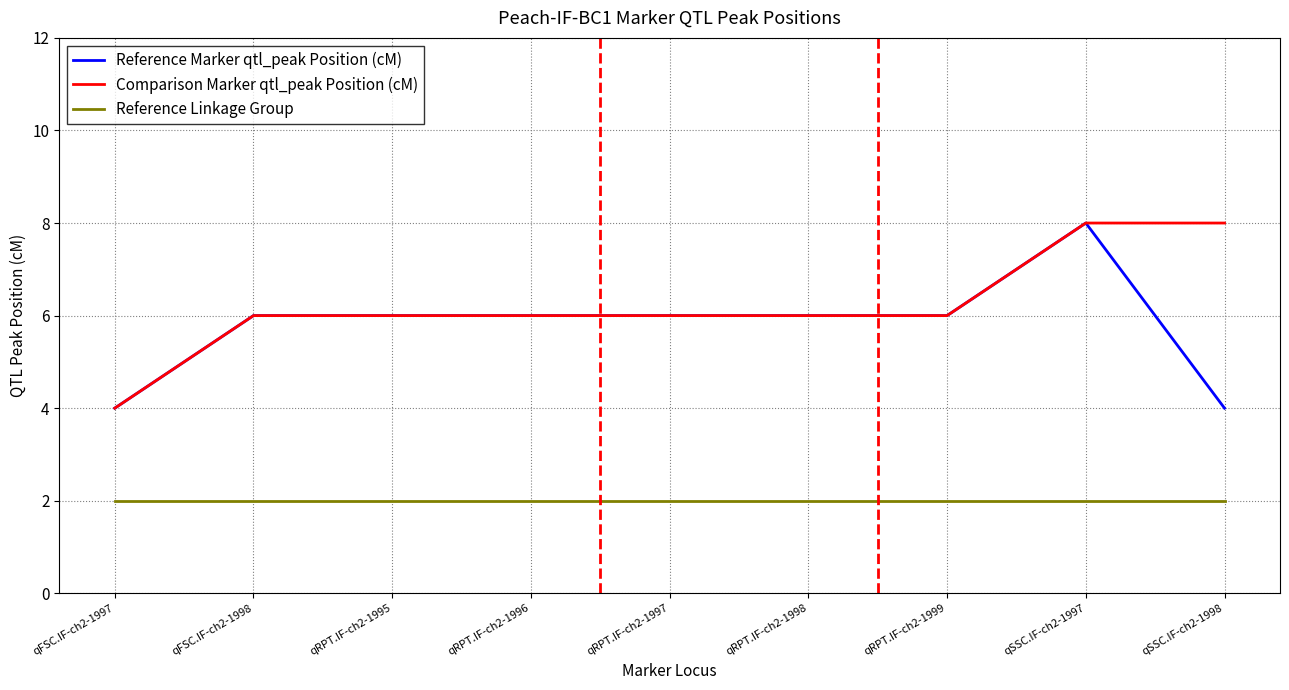

What is the total value across all series at qRPT.IF-ch2-1999?

14